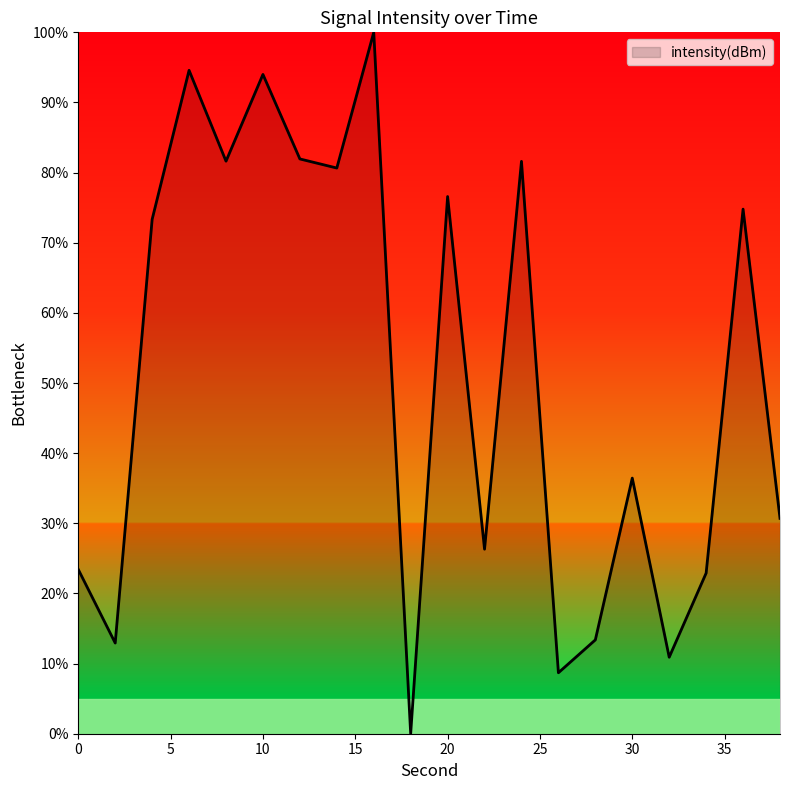

What is the maximum value shown in the chart?

100.0